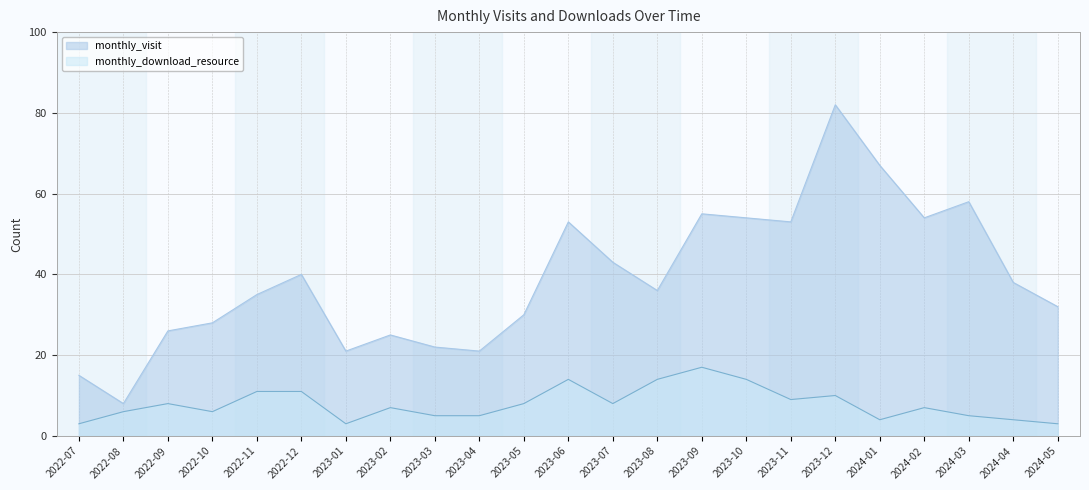

The value of monthly_visit at 2023-03 is 22. True or false?

True